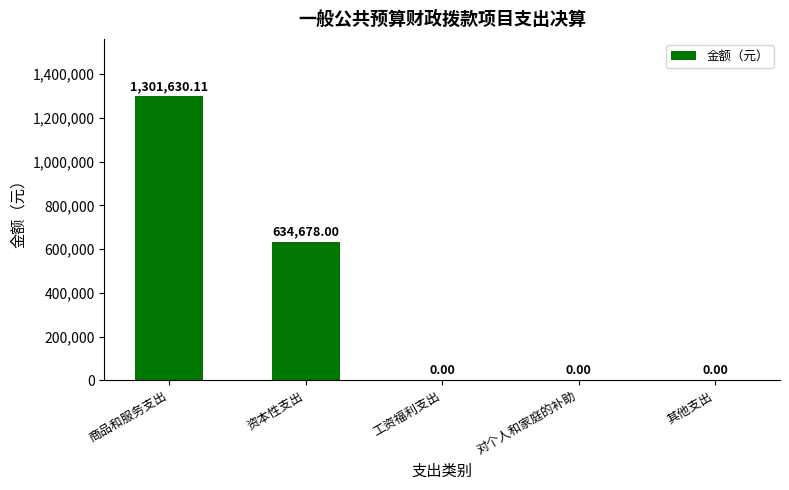

At which label is the value closest to 650815?

资本性支出